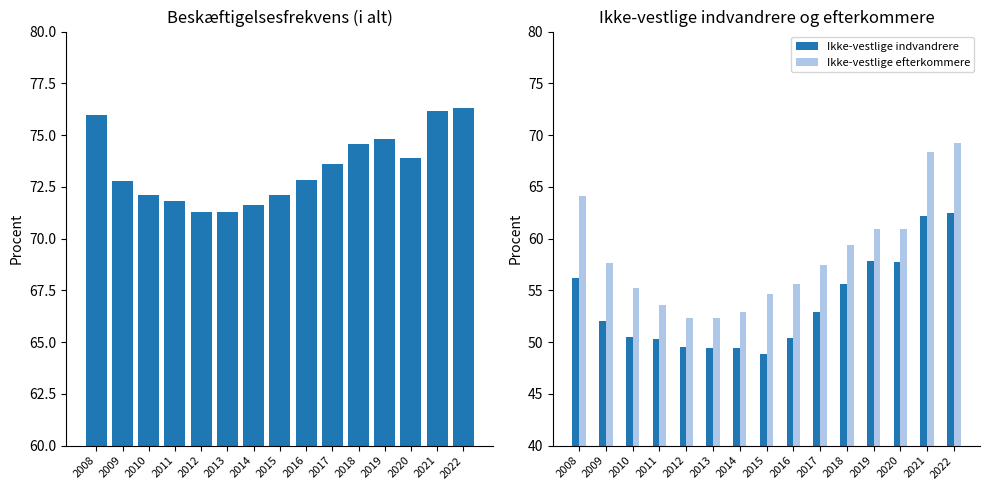

Is it true that Beskæftigelsesfrekvens (i alt) equals 19.4 at 2013?

False